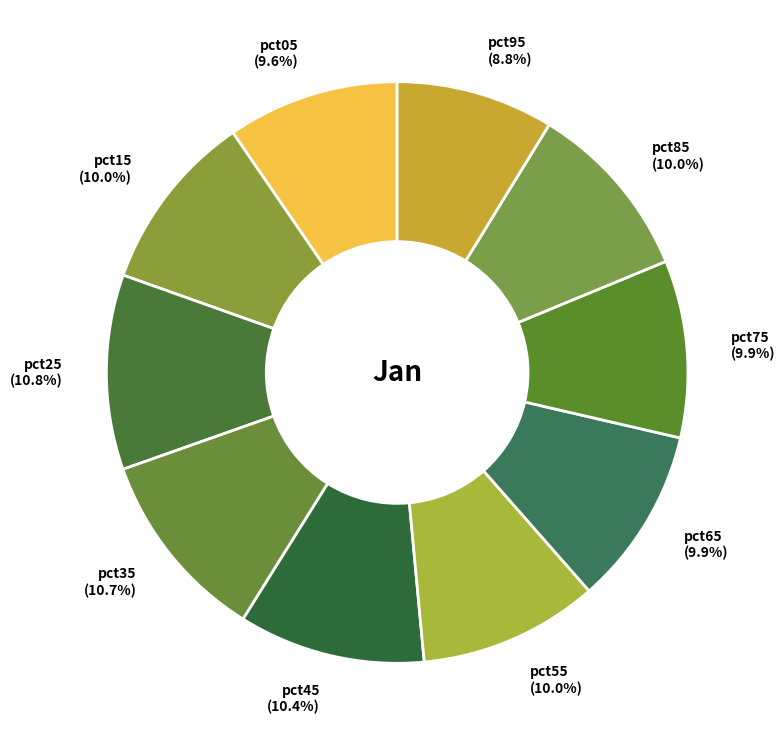

Is it true that pct95 is 9% of the pie?

True